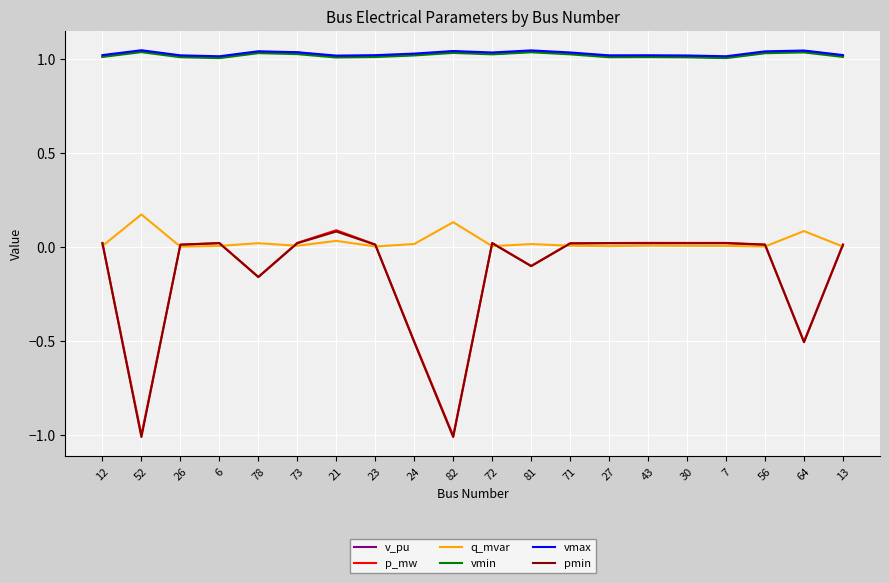

What are all the series names shown in the legend?

v_pu, p_mw, q_mvar, vmin, vmax, pmin